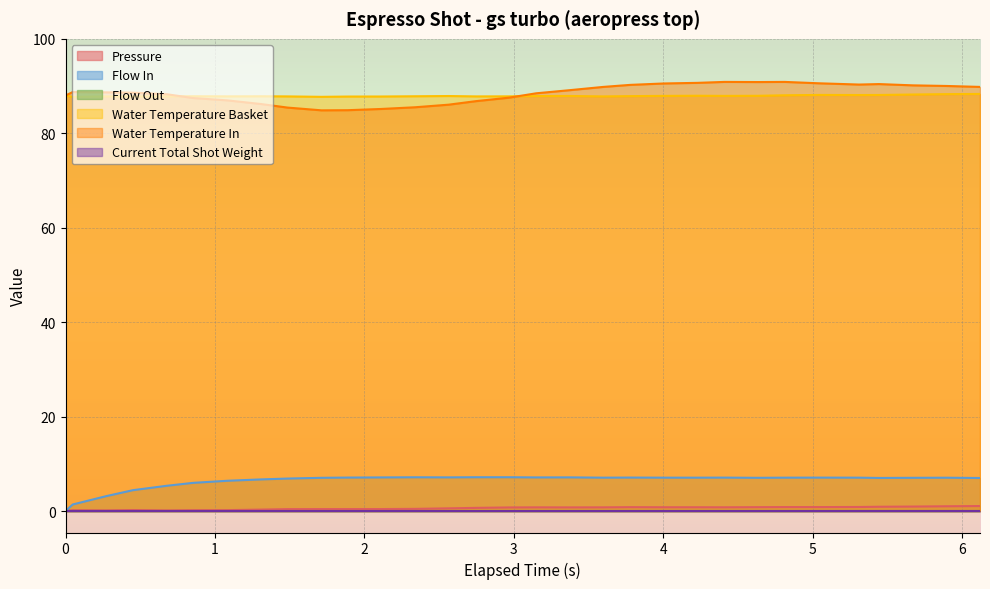

True or false: water_temperature_basket and flow_in cross at least once.

False